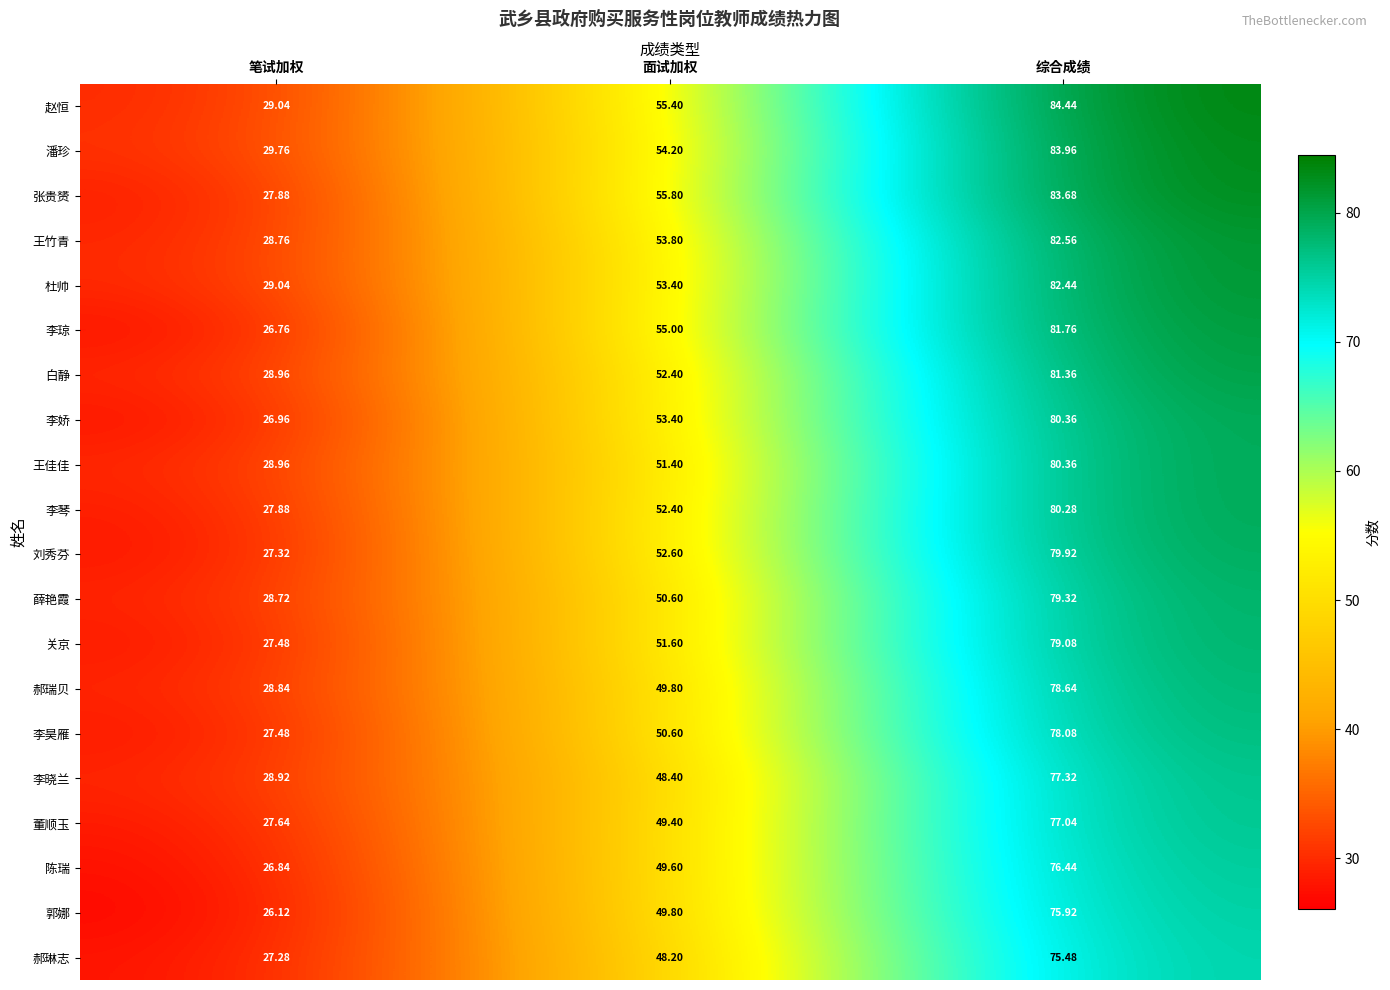

Which series has the widest spread of values?

张贵赟